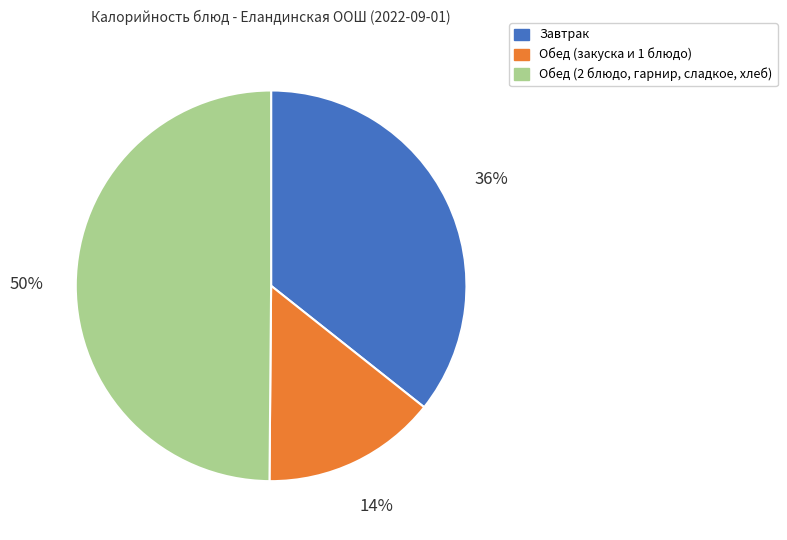

How many slices are in this pie chart?

3